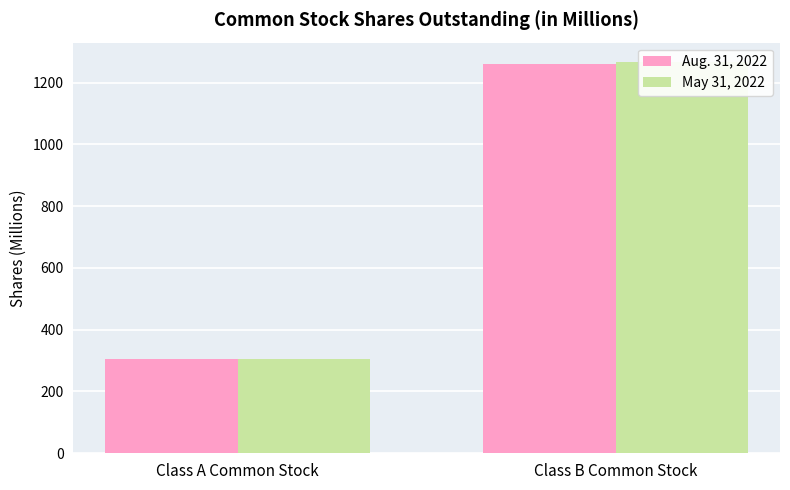

List the series in order of their overall mean, lowest first.

Aug. 31, 2022, May 31, 2022